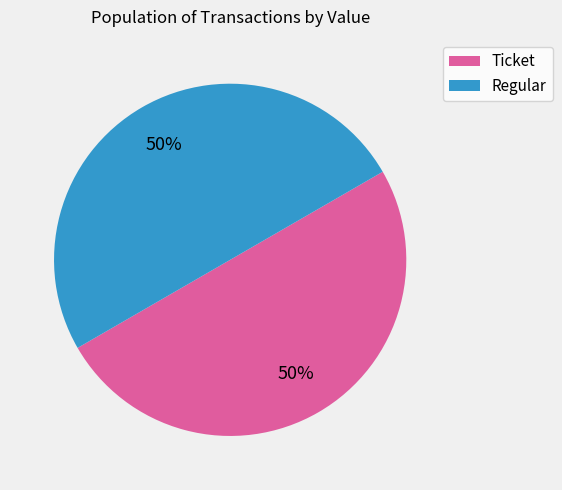

To the nearest percent, what is the average slice percentage?

50%